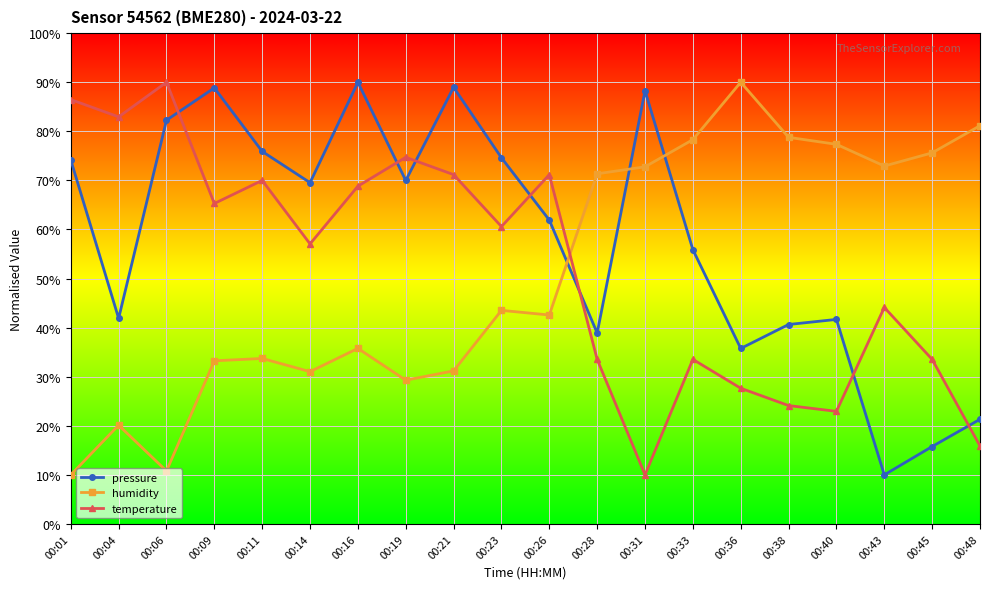

How many interior local valleys does the temperature series have?

6